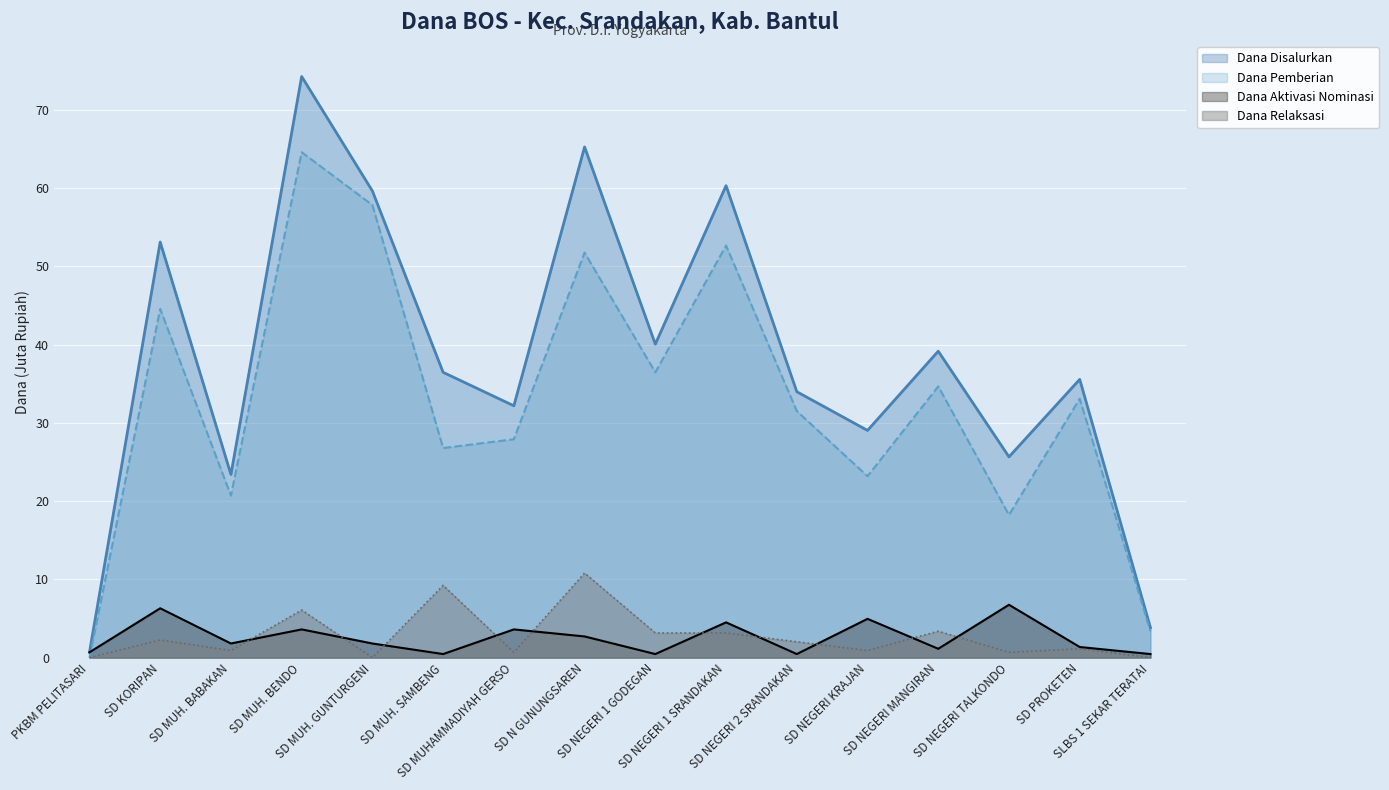

Which series has the largest range (max minus min)?

Dana Disalurkan